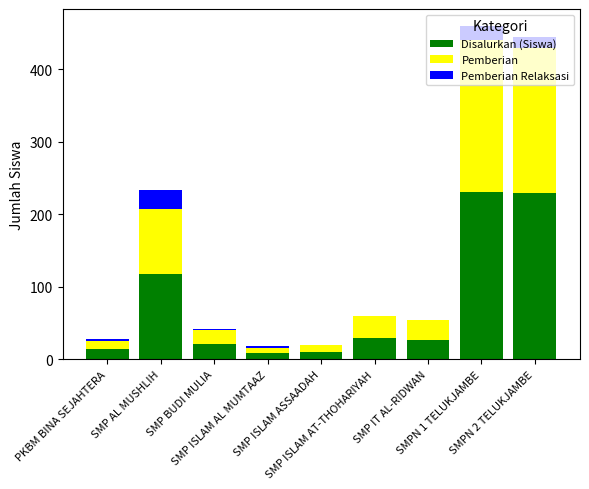

What is the maximum value for Disalurkan (Siswa)?

231